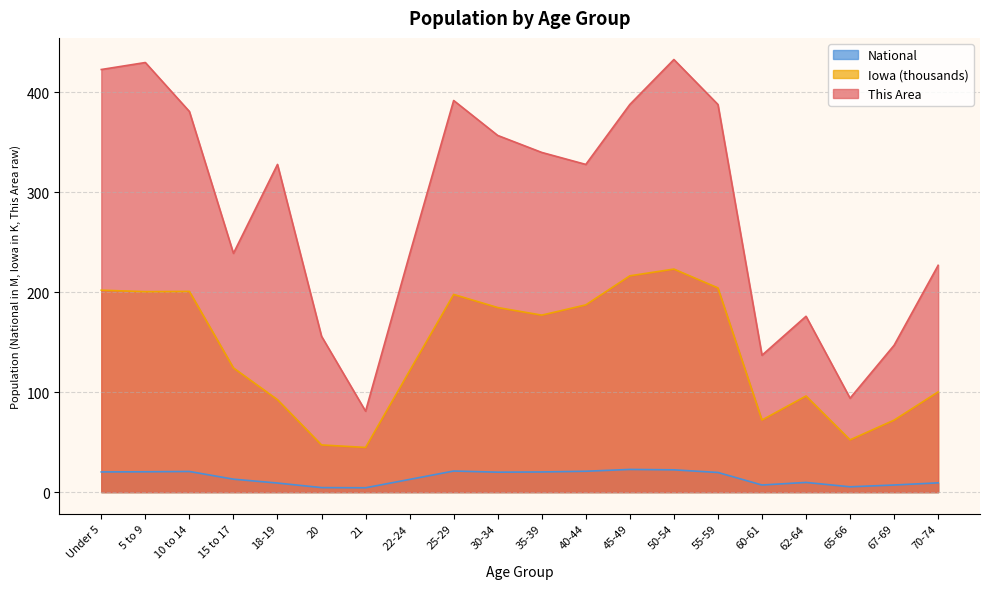

List the series in order of their overall mean, highest first.

This Area, Iowa (thousands), National